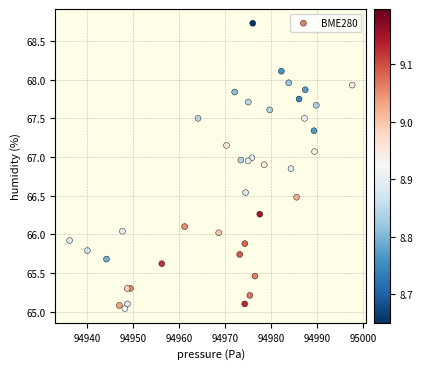

What is the range of Y values (max minus min)?

3.7